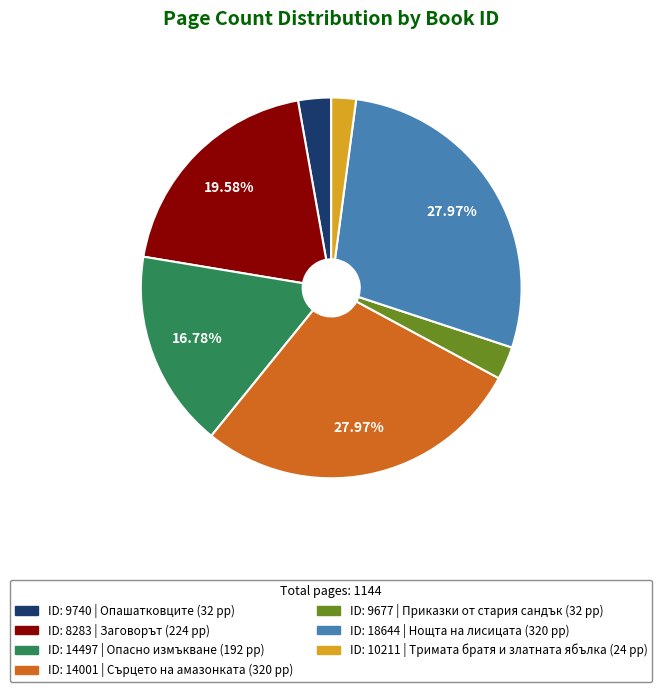

Combined, do ID: 9740 | Опашатковците (32 pp) and ID: 9677 | Приказки от стария сандък (32 pp) account for over 50%?

No